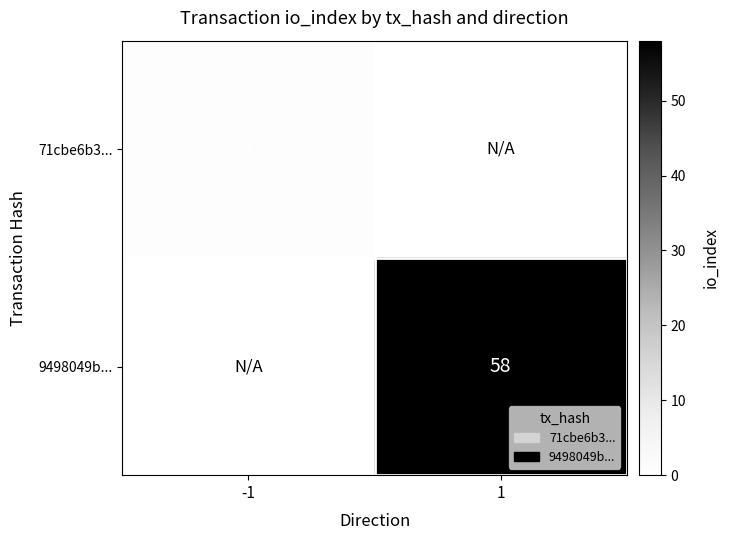

What is the maximum value shown in the chart?

58